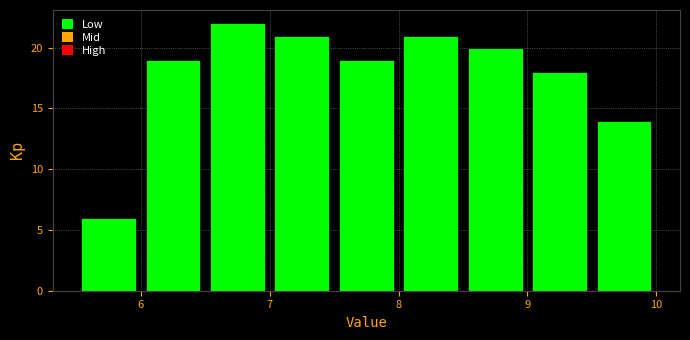

Over which range of the x-axis is the bar tallest?

6.5 to 7.0